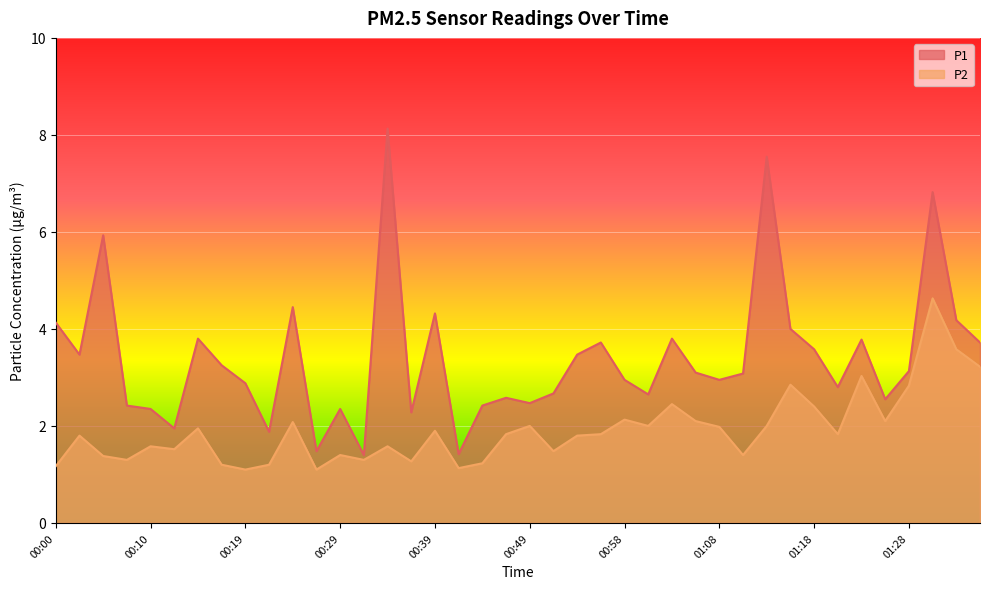

True or false: P2 and P1 cross at least once.

False